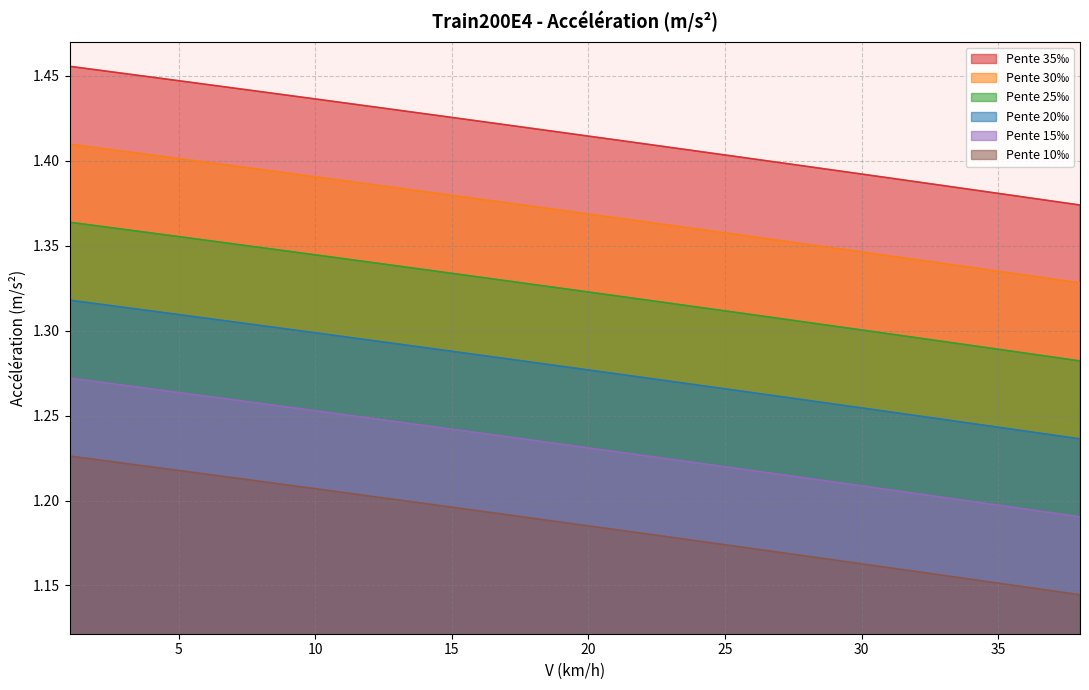

What are all the series names shown in the legend?

Pente 35‰, Pente 30‰, Pente 25‰, Pente 20‰, Pente 15‰, Pente 10‰